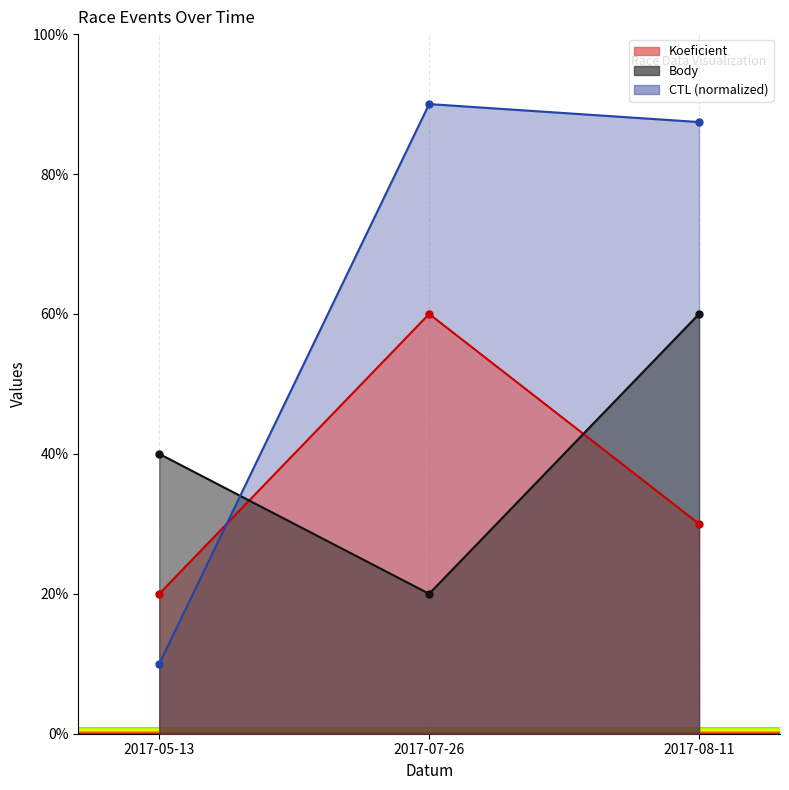

How many categories are shown in the chart?

3